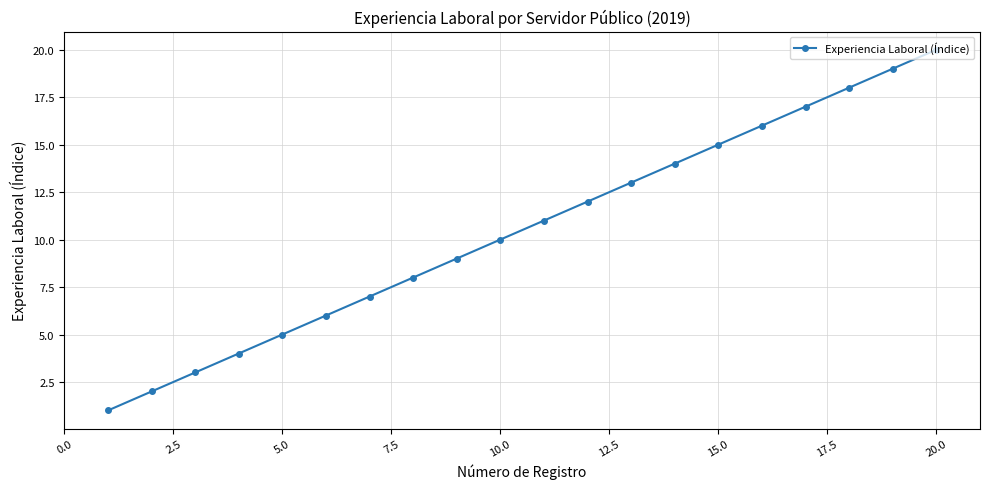

What is the maximum value shown in the chart?

20